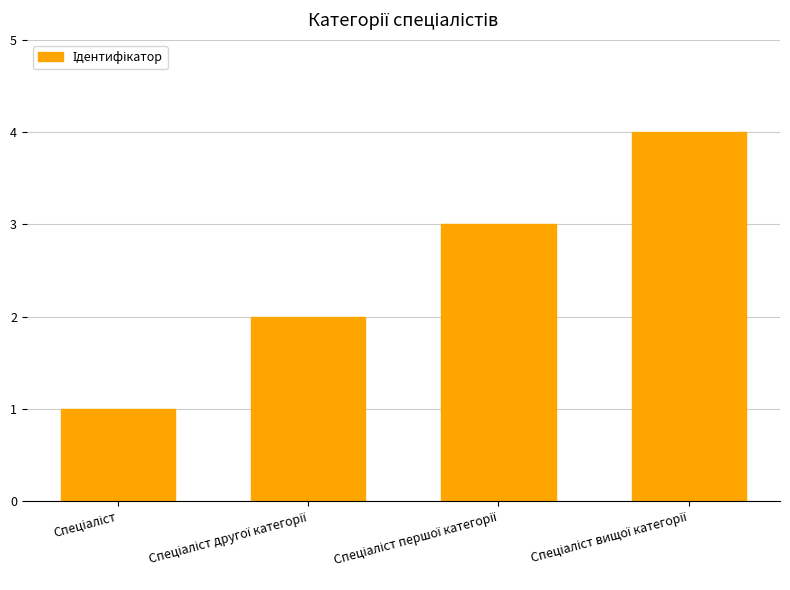

What is the maximum value shown in the chart?

4